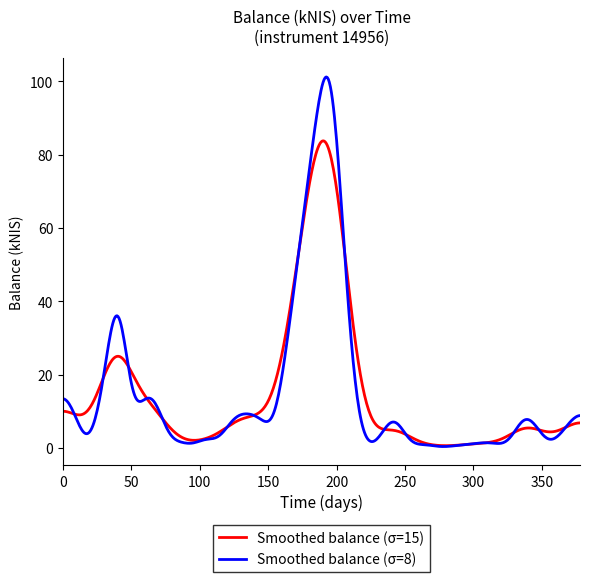

Rank the series by their maximum value, from highest to lowest.

Smoothed balance (σ=8), Smoothed balance (σ=15)